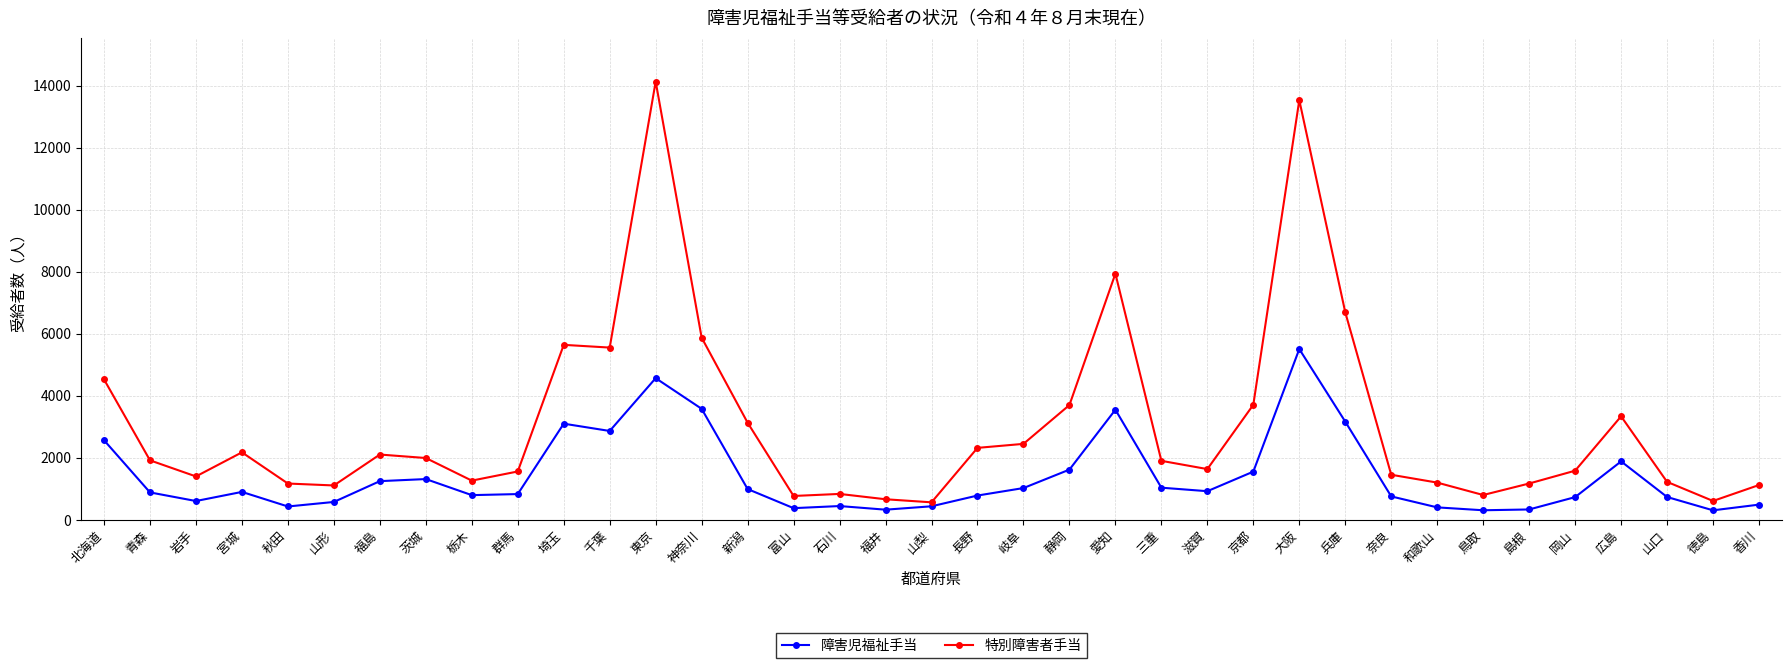

What is the value of the 特別障害者手当 point at the 29th from the left?

1455